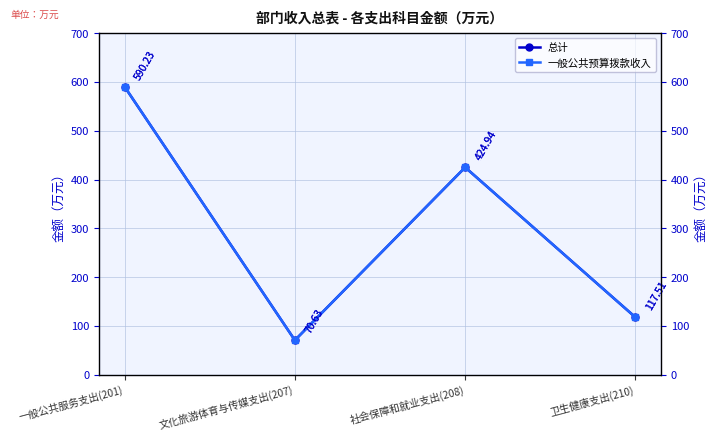

Does the chart have visible grid lines?

Yes